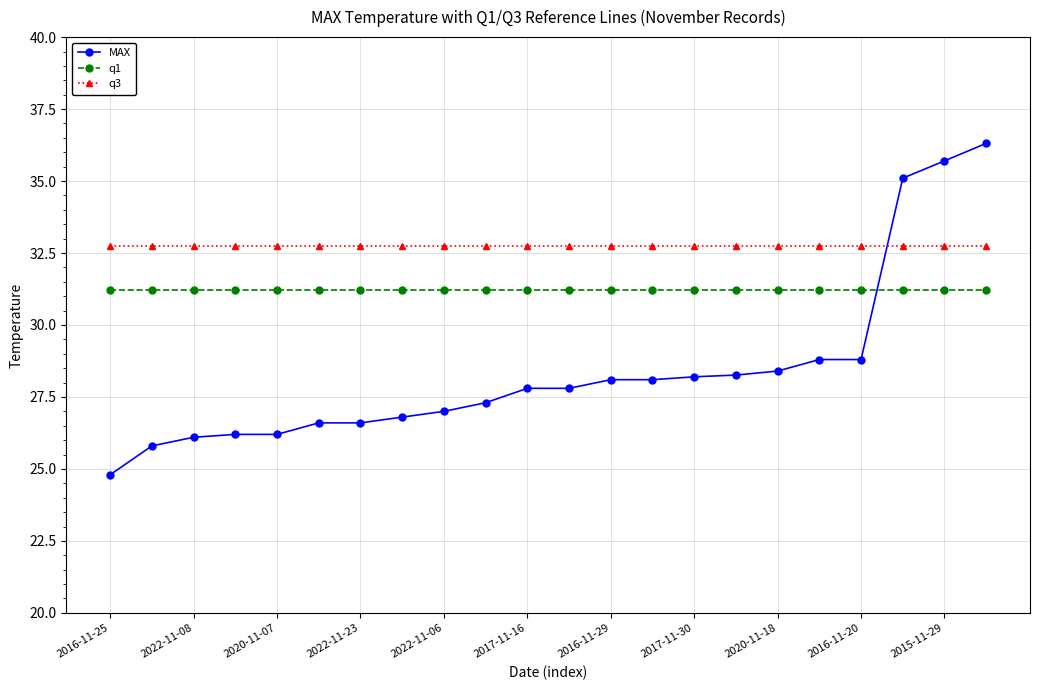

What is the minimum value for q3?

32.7